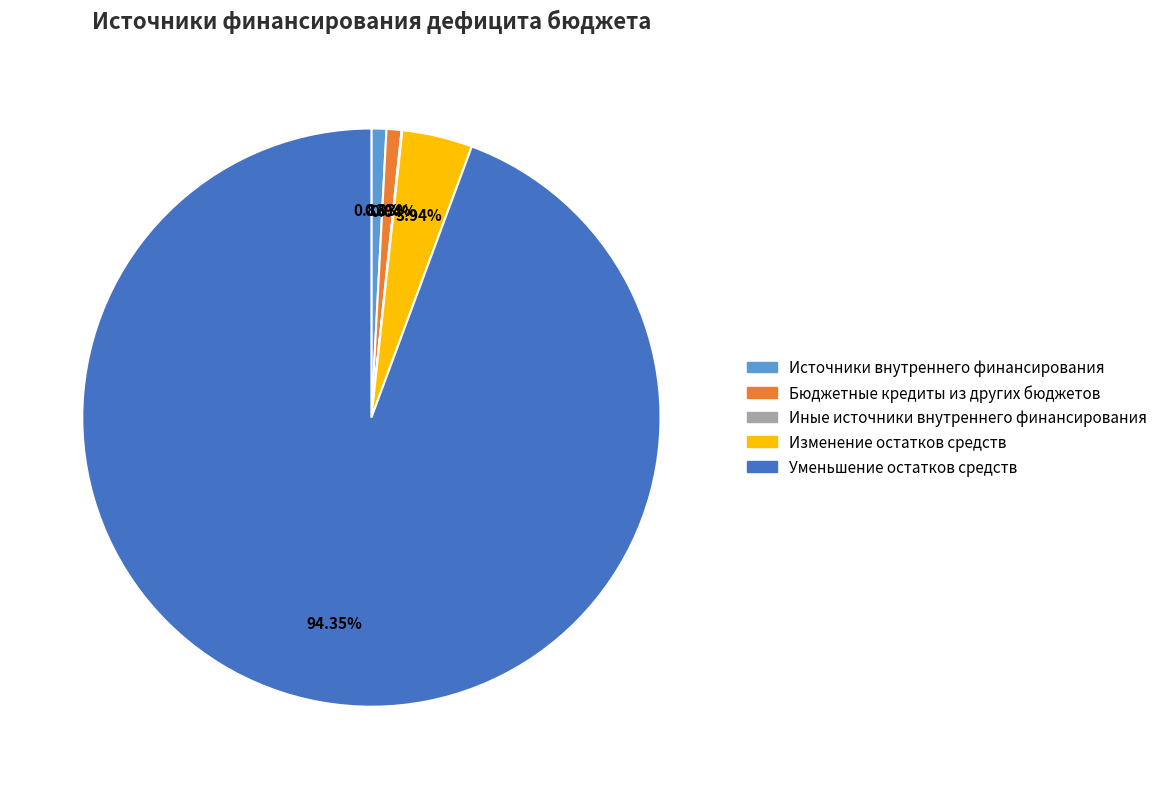

The Уменьшение остатков средств slice represents 99% of the pie. True or false?

False